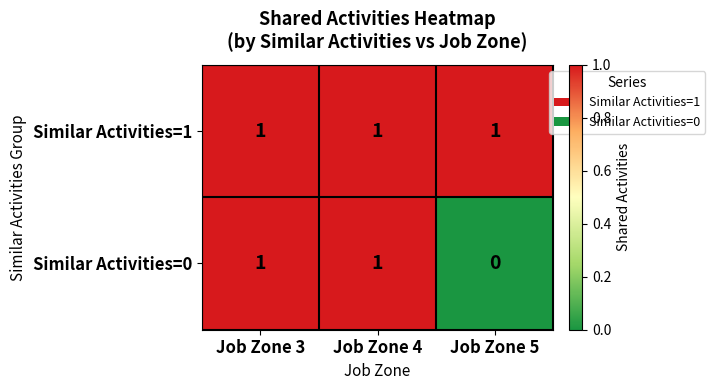

Between Job Zone 3 and Job Zone 5, which series saw the biggest shift?

Similar Activities=0